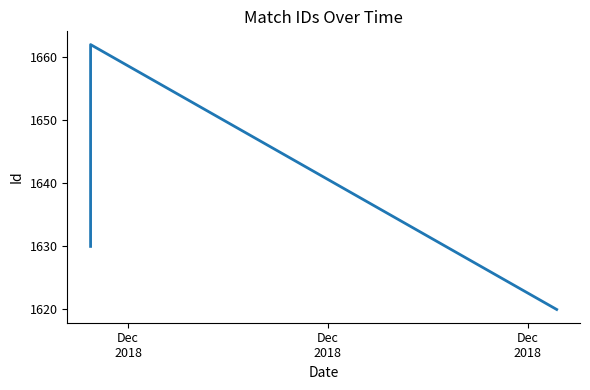

Reading right to left, what are all the values shown in this chart?

1620	1662	1630